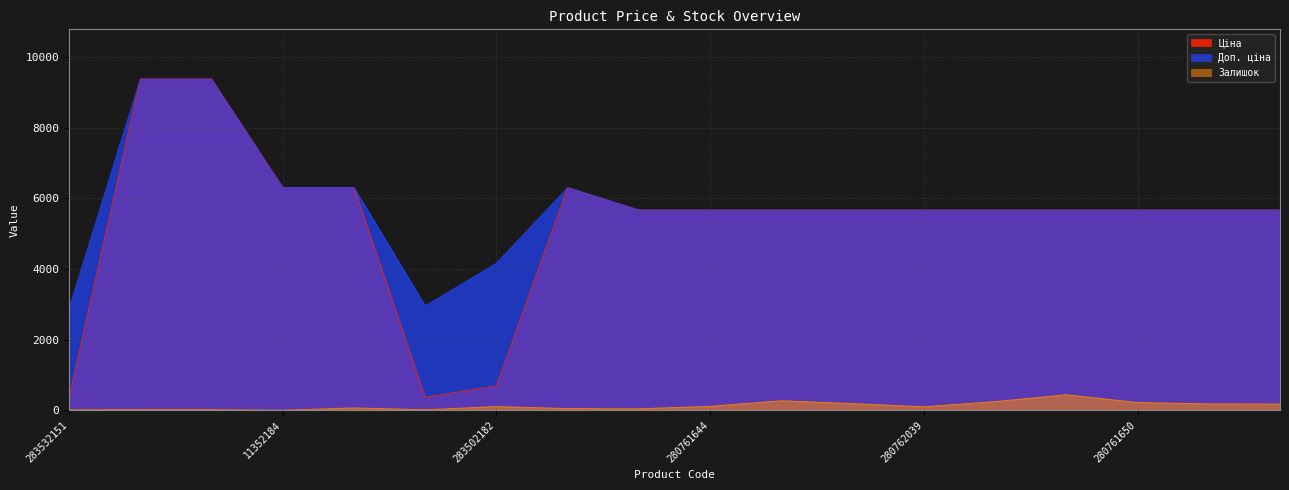

At which category does the chart reach its peak across all series?

273702193